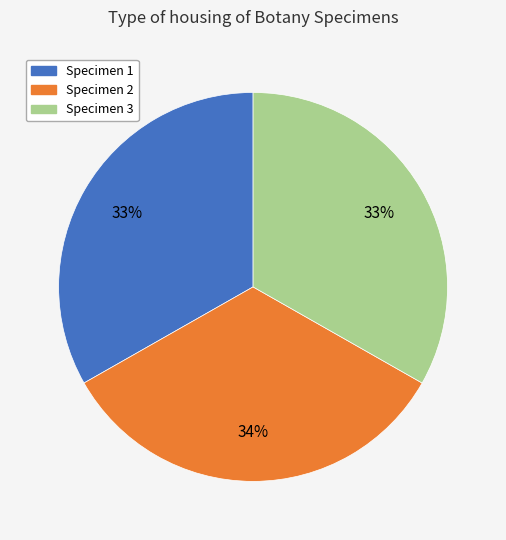

Count the number of slices in the pie.

3